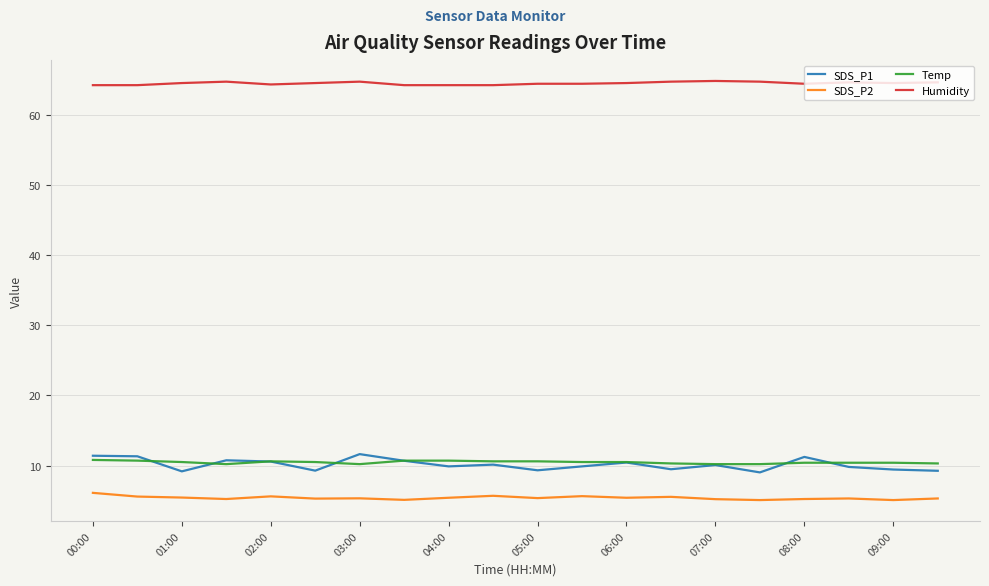

Which series has the largest total across all categories?

Humidity